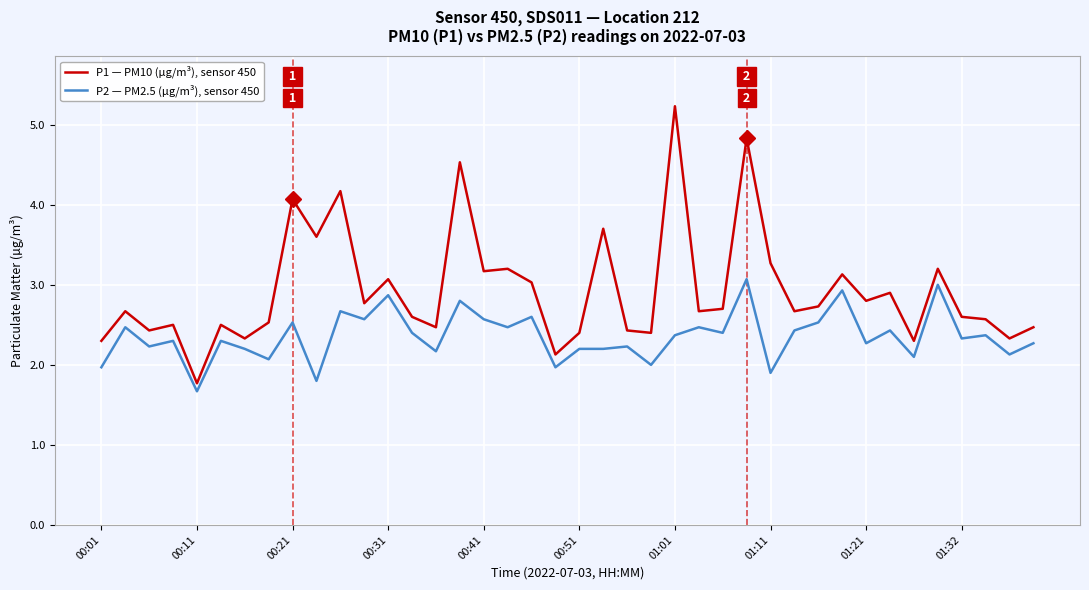

How many distinct data groups are displayed?

2